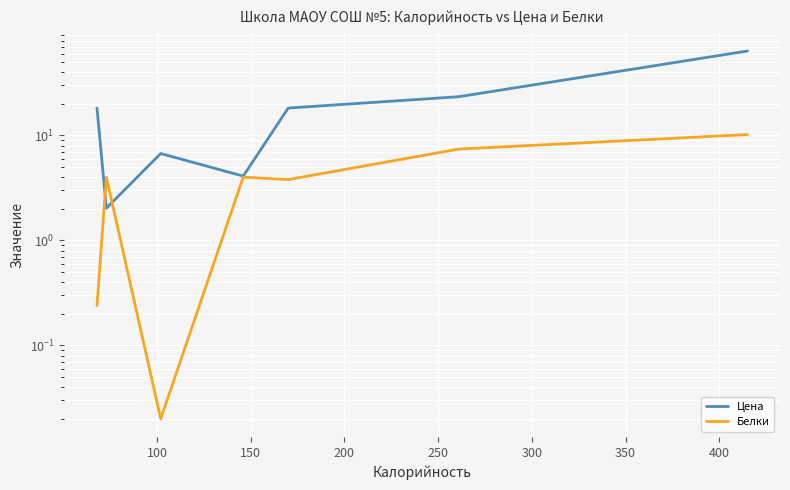

Reading right to left, transcribe all the data shown in this chart.

Цена: 63.8	23.4	18.2	18.2	4.1	6.7	6.7	2.0	18.2	18.2
Белки: 10.2	7.4	3.8	3.8	4.0	0.0	0.0	4.0	0.2	0.2